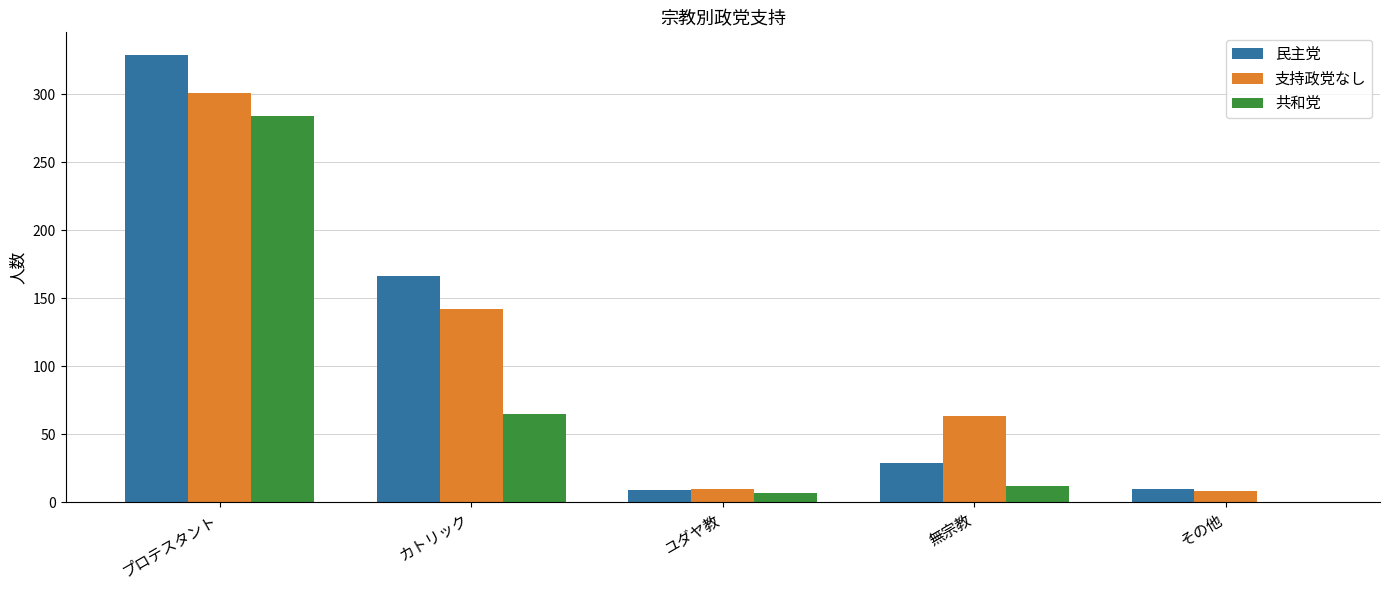

At which category is the sum across all series the highest?

プロテスタント